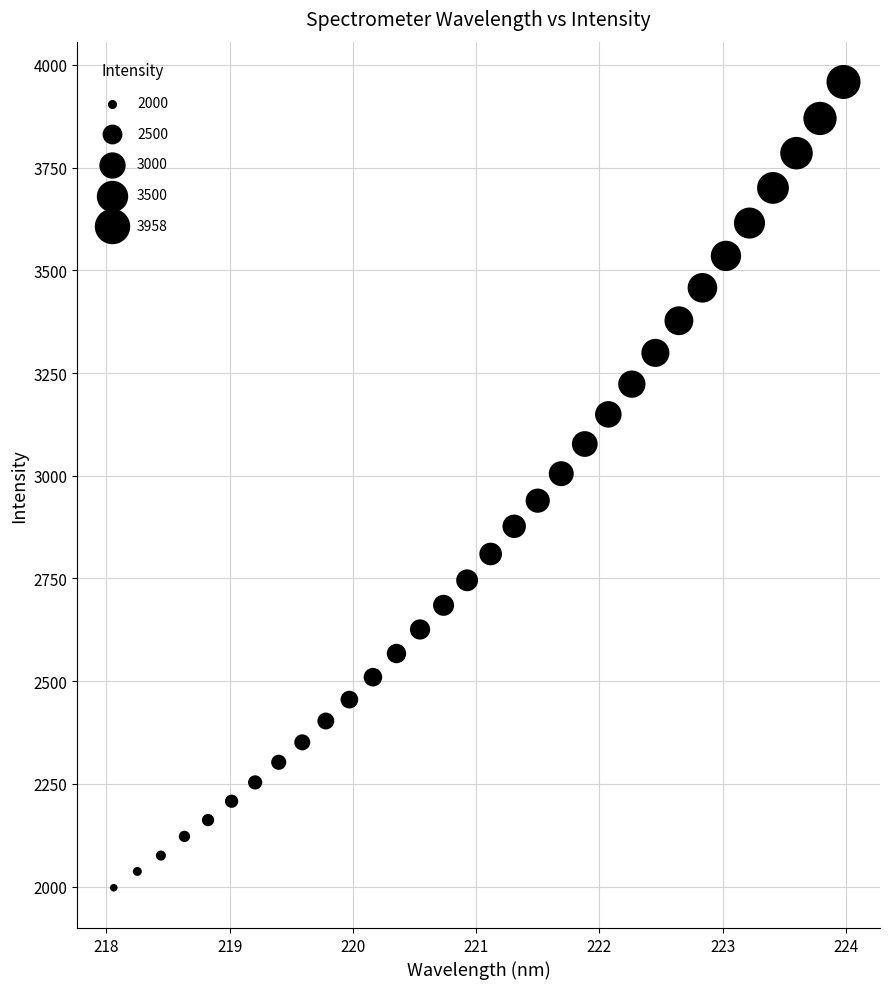

What is the range of X values (max minus min)?

5.9